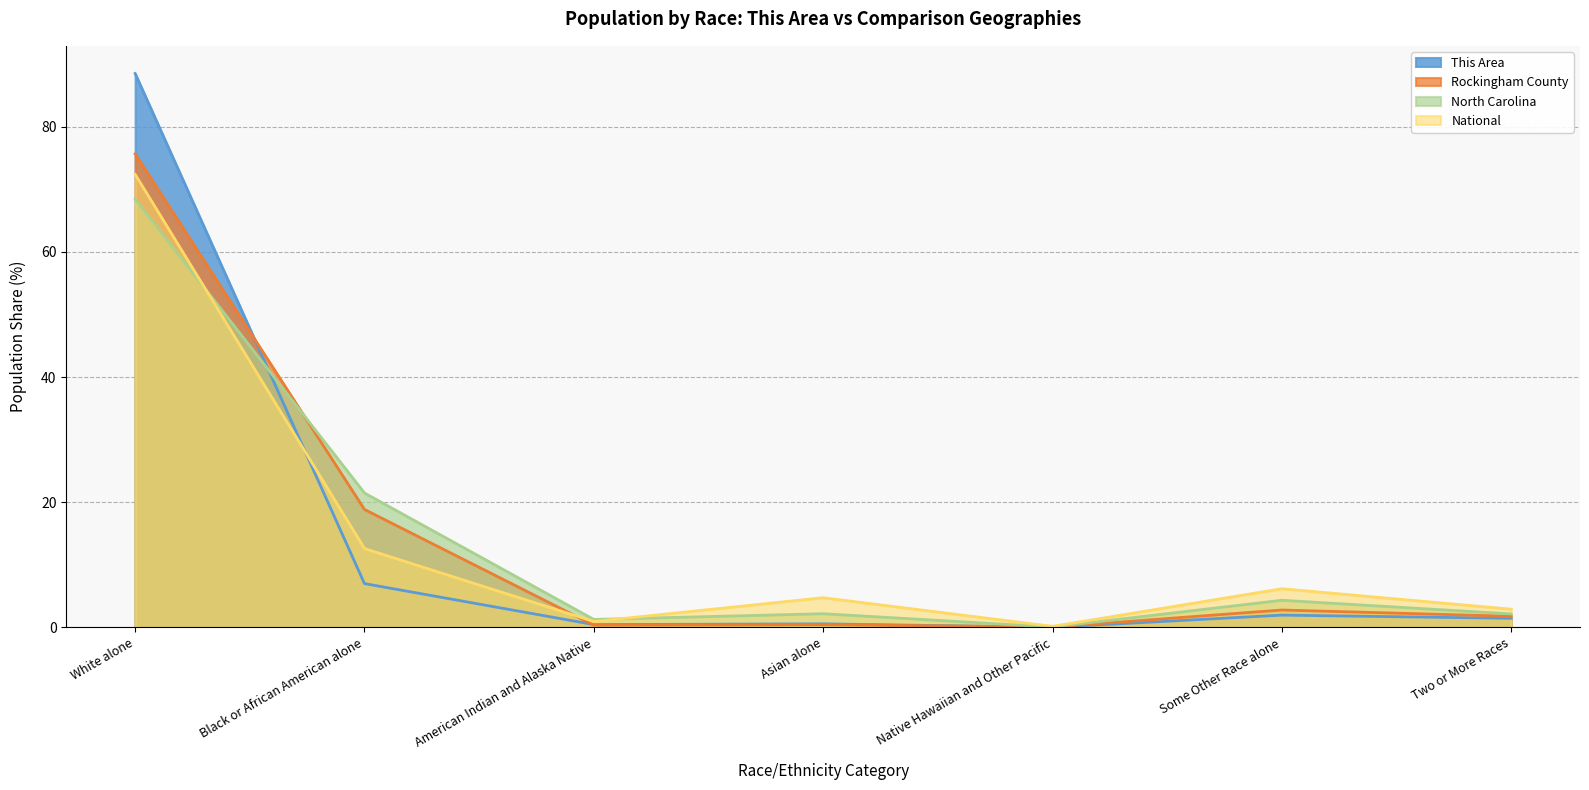

Read the North Carolina value at American Indian and Alaska Native.

1.3